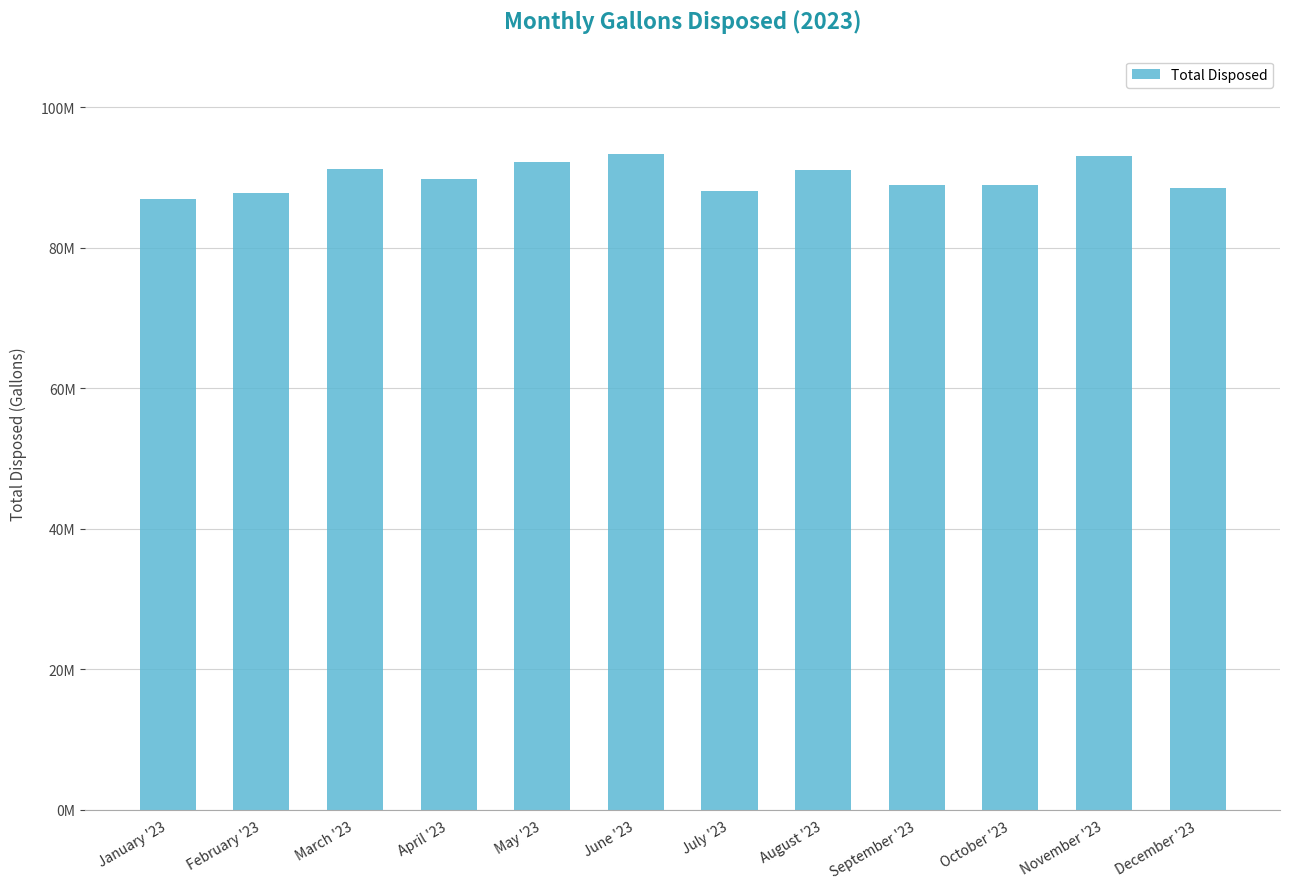

At which label does the data first exceed 89822000?

March '23